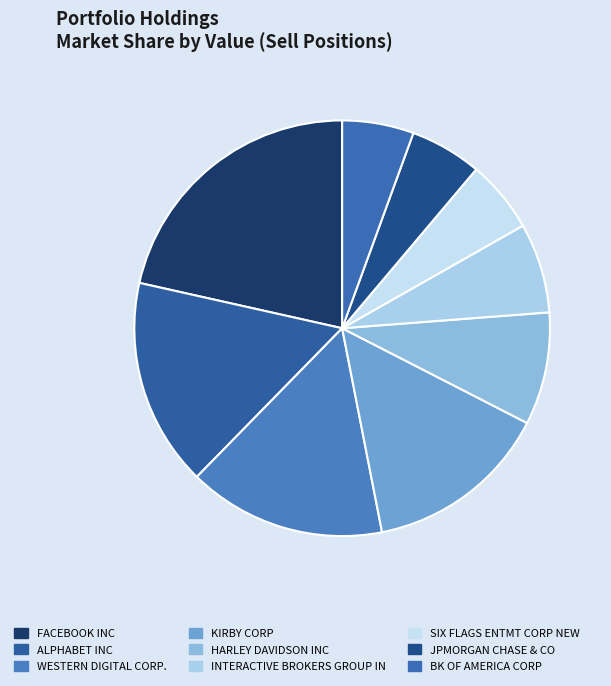

Does any single category account for the majority?

No